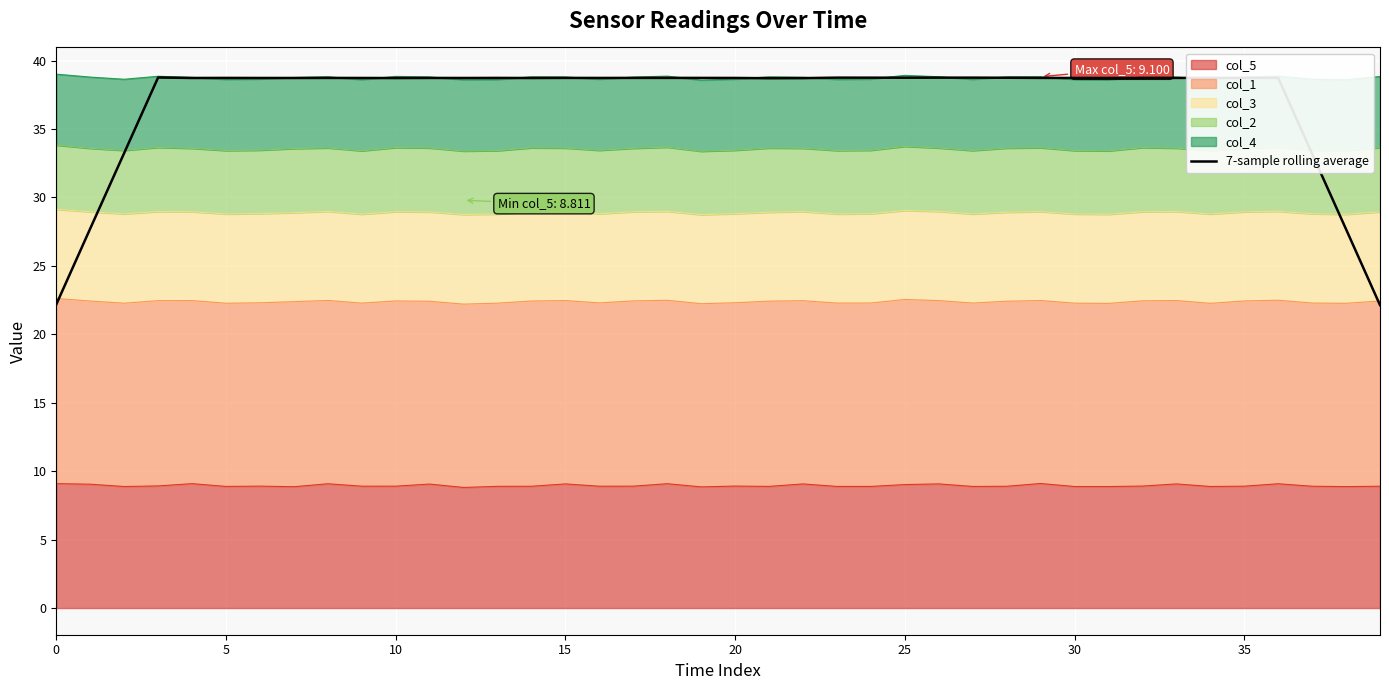

What is the ratio of the value at 20 to the value at 17?

1.0